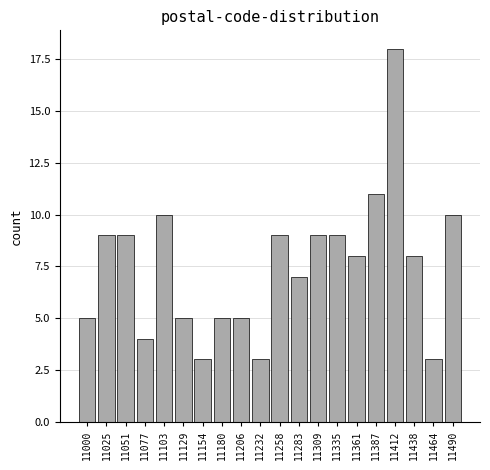

Reading left to right, transcribe all the data shown in this chart.

5	9	9	4	10	5	3	5	5	3	9	7	9	9	8	11	18	8	3	10